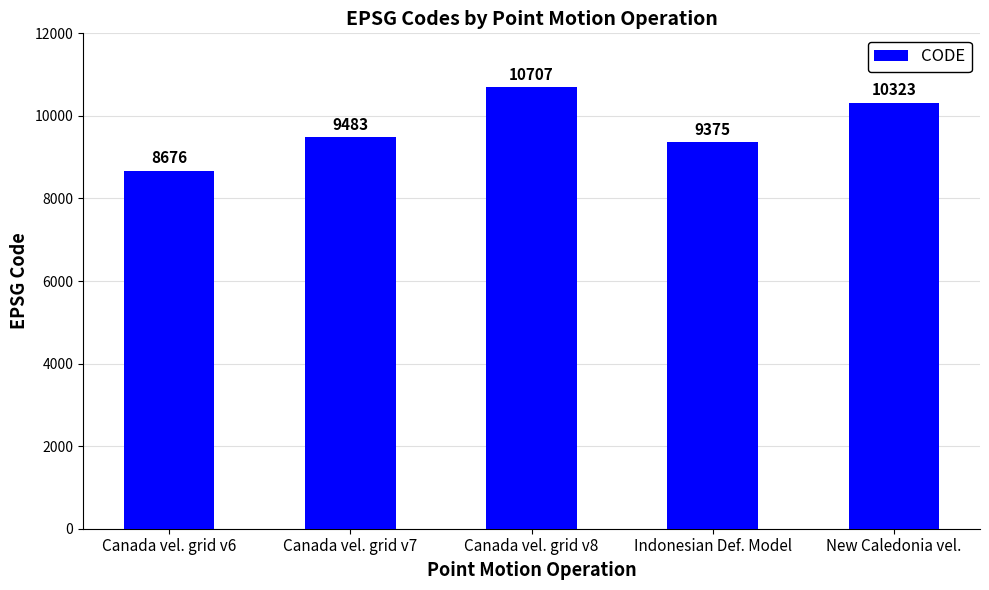

What is the difference between the second highest and second lowest values?

948